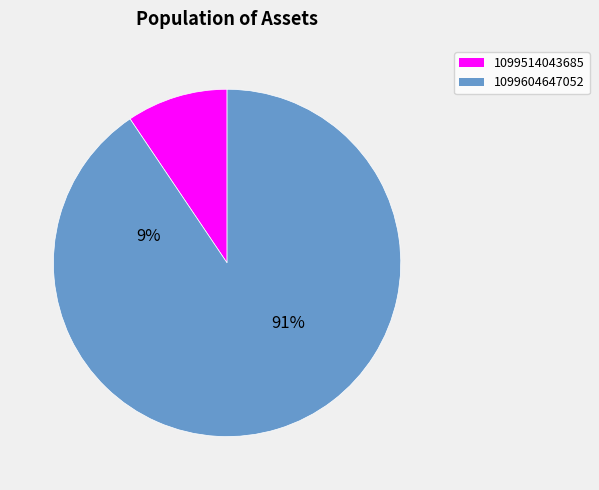

To the nearest percent, what percentage of the pie is 1099604647052?

91%